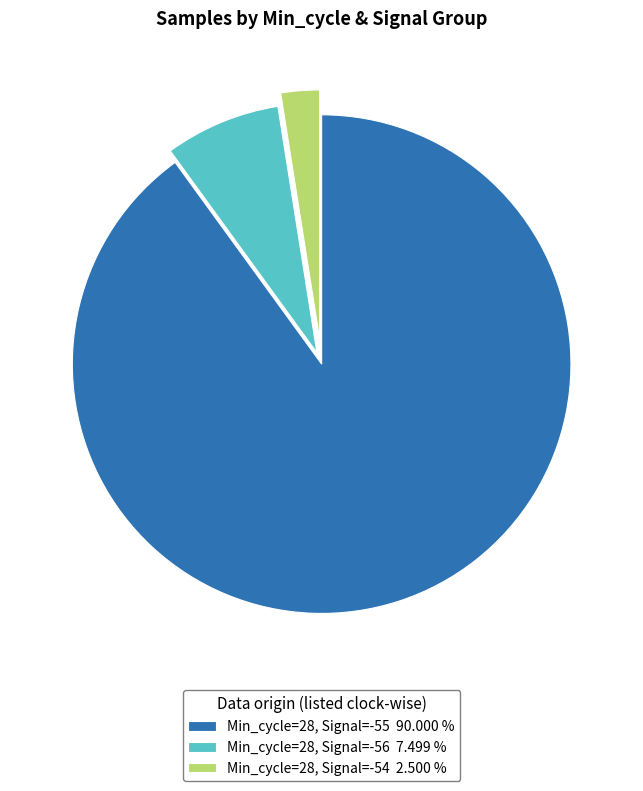

Count the number of slices in the pie.

3